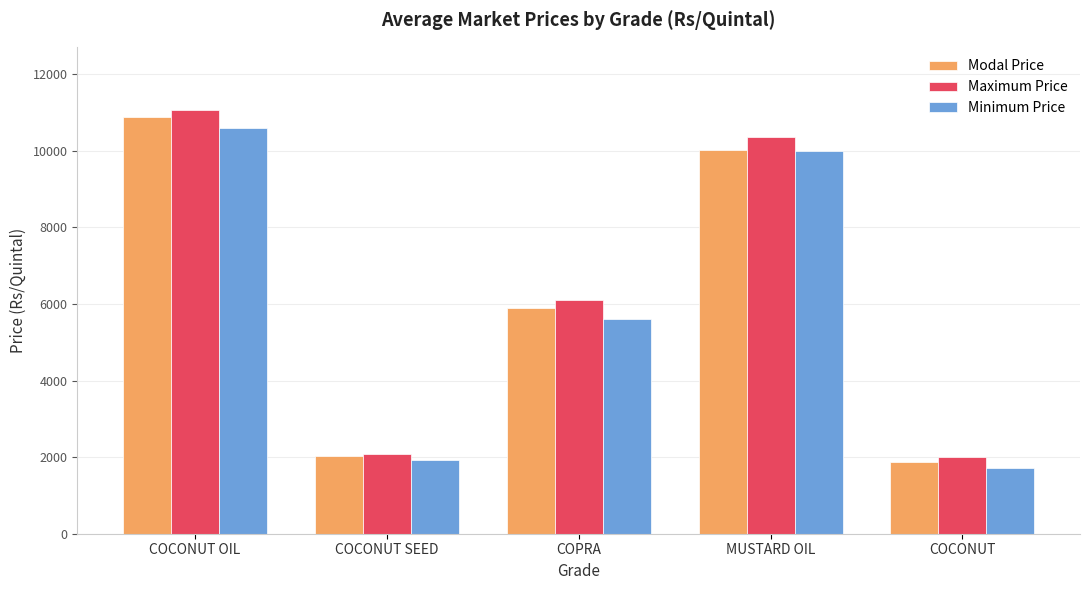

What is the difference between the Minimum Price values at COCONUT and COCONUT SEED?

219